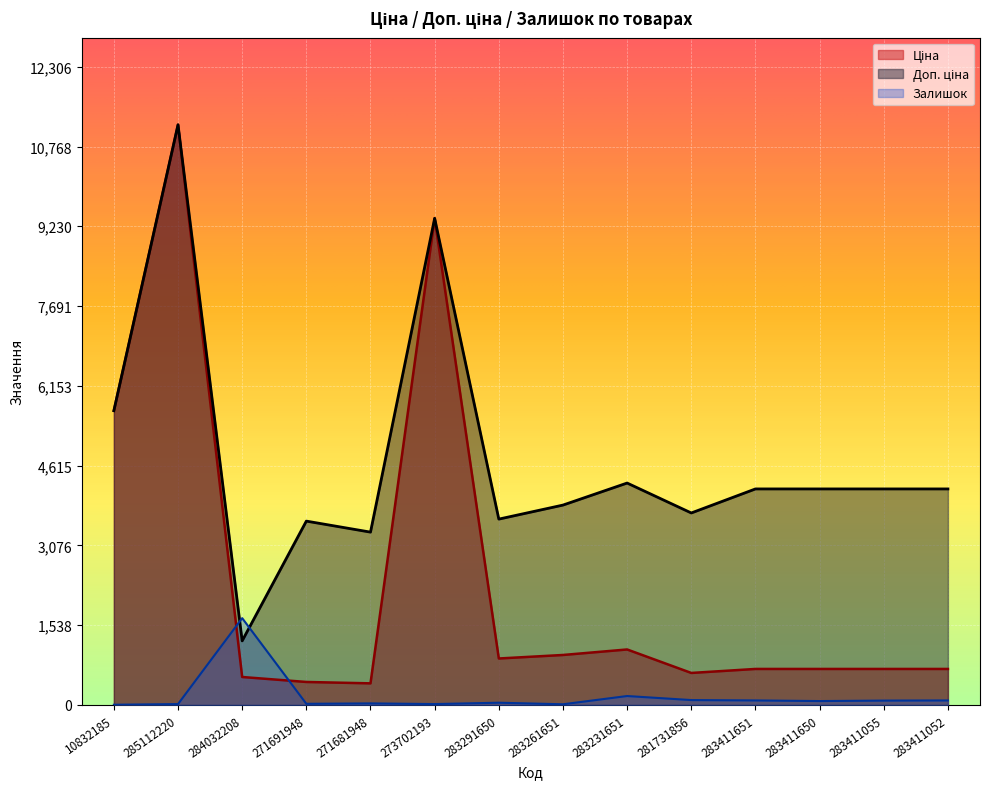

Reading left to right, extract all data points from this chart.

Ціна: 10832185=5673.8	285112220=11188.2	284032208=539.0	271691948=443.1	271681948=416.6	273702193=9384.0	283291650=895.9	283261651=963.5	283231651=1069.8	281731856=617.0	283411651=694.3	283411650=694.3	283411055=694.3	283411052=694.3
Доп. ціна: 10832185=5673.8	285112220=11188.2	284032208=1235.4	271691948=3545.0	271681948=3332.5	273702193=9384.0	283291650=3583.6	283261651=3854.0	283231651=4279.1	281731856=3701.9	283411651=4165.6	283411650=4165.6	283411055=4165.6	283411052=4165.6
Залишок: 10832185=4.0	285112220=17.0	284032208=1674.0	271691948=22.0	271681948=30.0	273702193=17.0	283291650=43.0	283261651=13.0	283231651=172.0	281731856=94.0	283411651=87.0	283411650=75.0	283411055=84.0	283411052=87.0